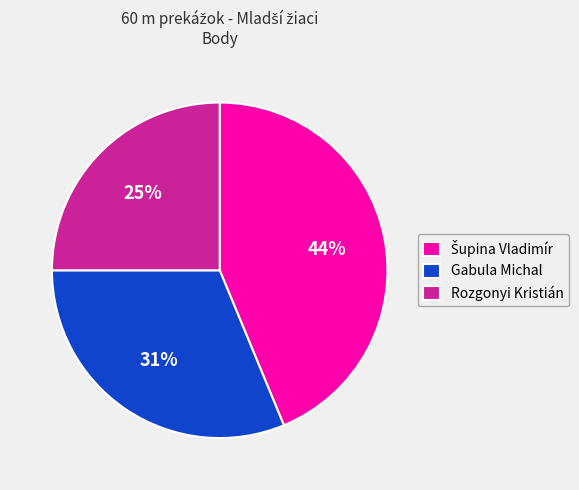

True or false: Rozgonyi Kristián accounts for 25% of the total.

True